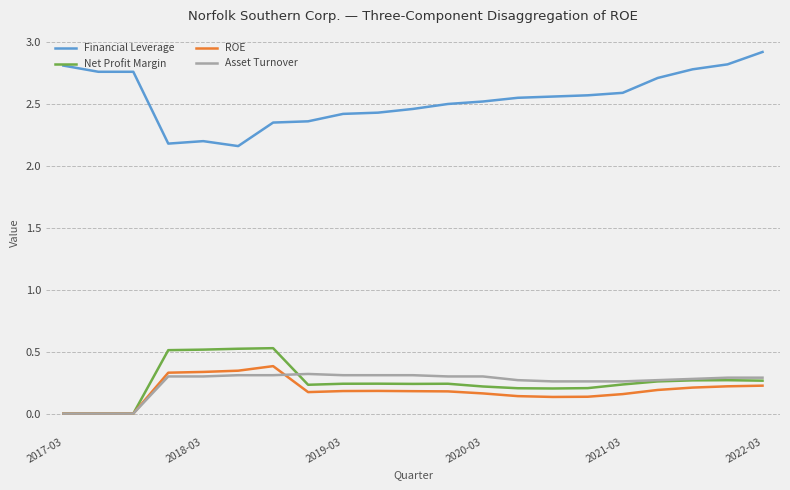

Which series has the largest total across all categories?

Financial Leverage